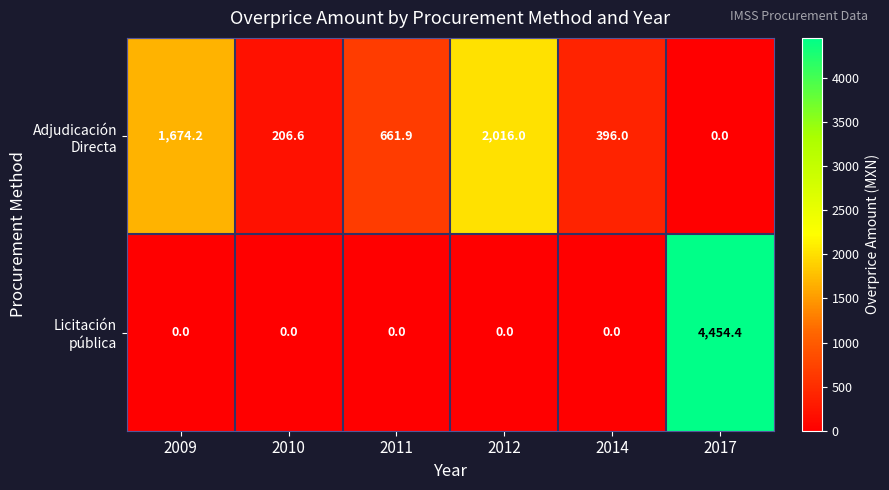

What is the total value across all series at 2014?

396.0